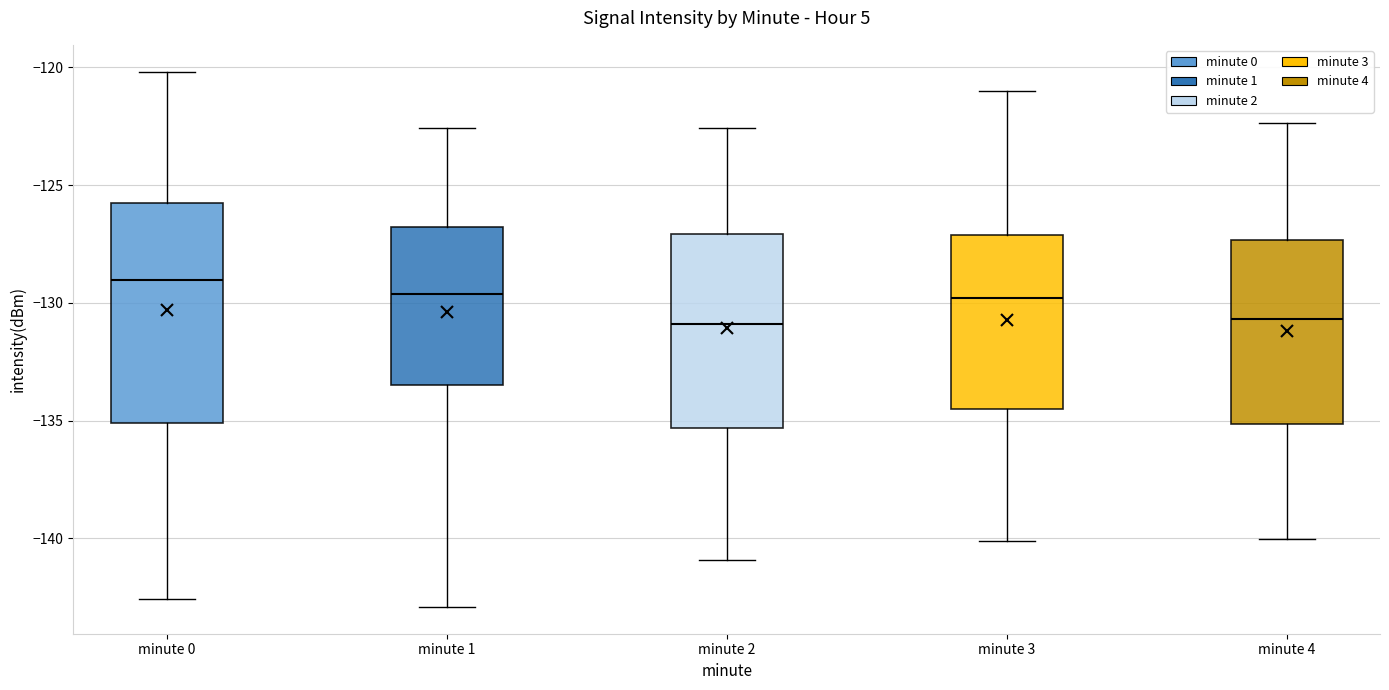

Where does the upper whisker of the box for minute 1 end on the y-axis? The values are not printed on the chart, so give them approximately, as read against the axis.

-122.5